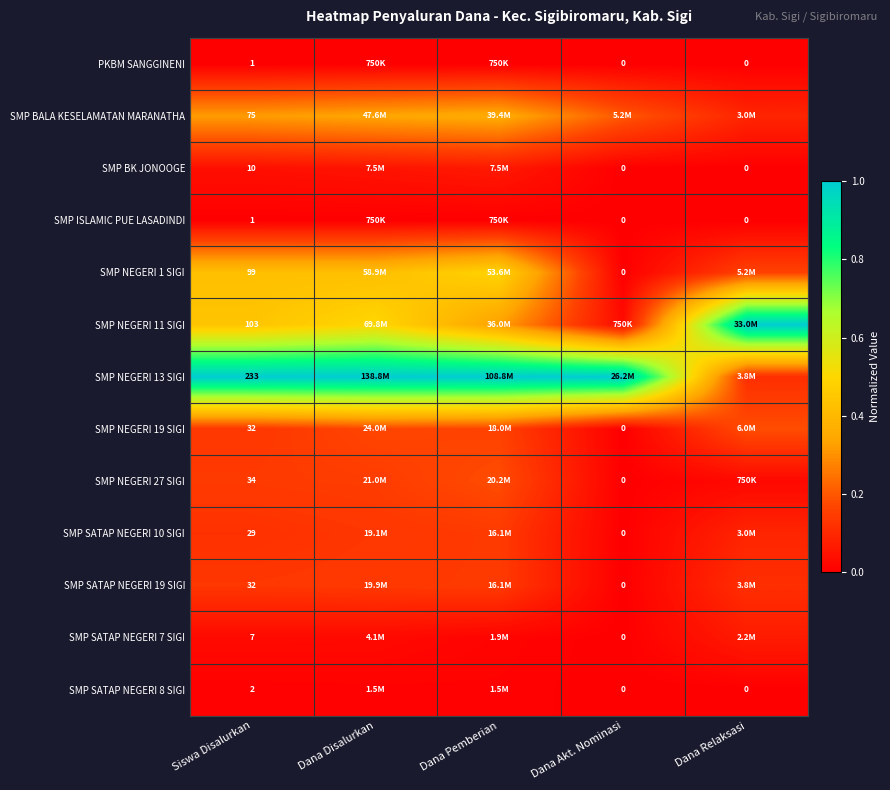

True or false: SMP NEGERI 19 SIGI has a value of 0.1 at Dana Pemberian.

False